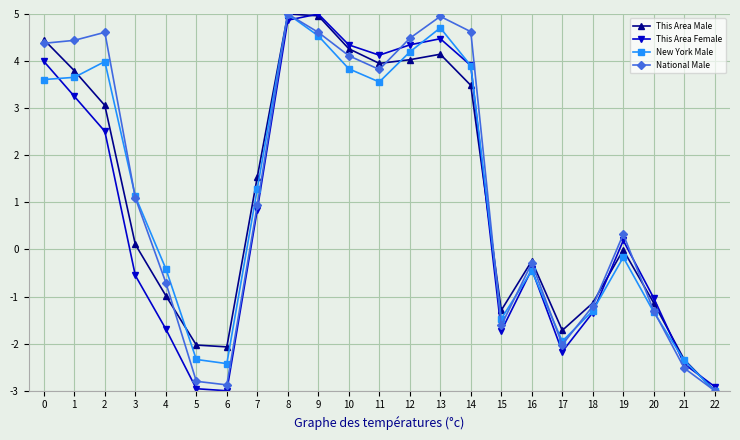

Where is This Area Female nearest to the value 1?

7